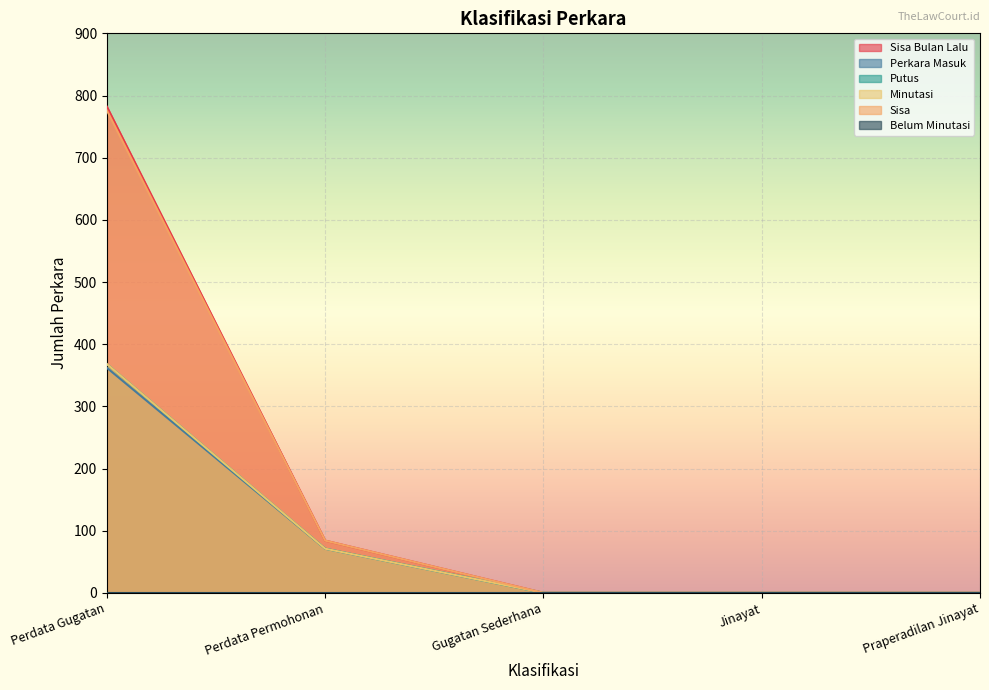

Does the chart display data point markers on the line(s)?

No